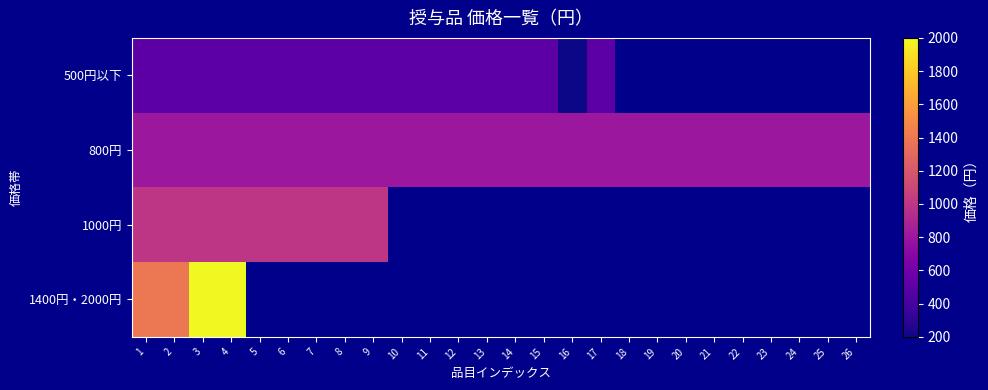

At how many categories does at least one series exceed 1784?

2